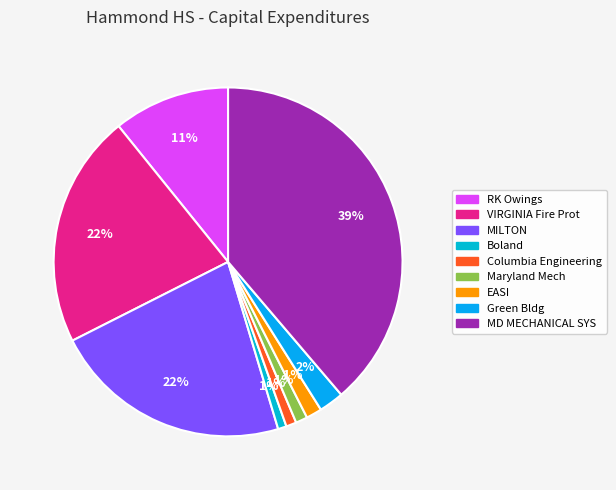

Does RK Owings represent more than half of the total?

No